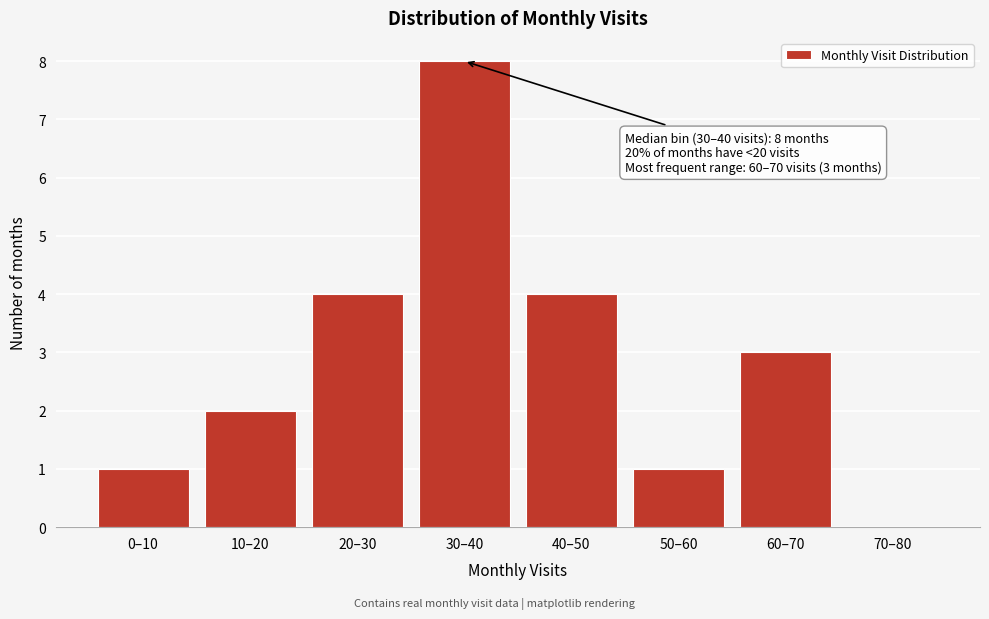

Reading right to left, what are all the values shown in this chart?

70–80=0	60–70=3	50–60=1	40–50=4	30–40=8	20–30=4	10–20=2	0–10=1